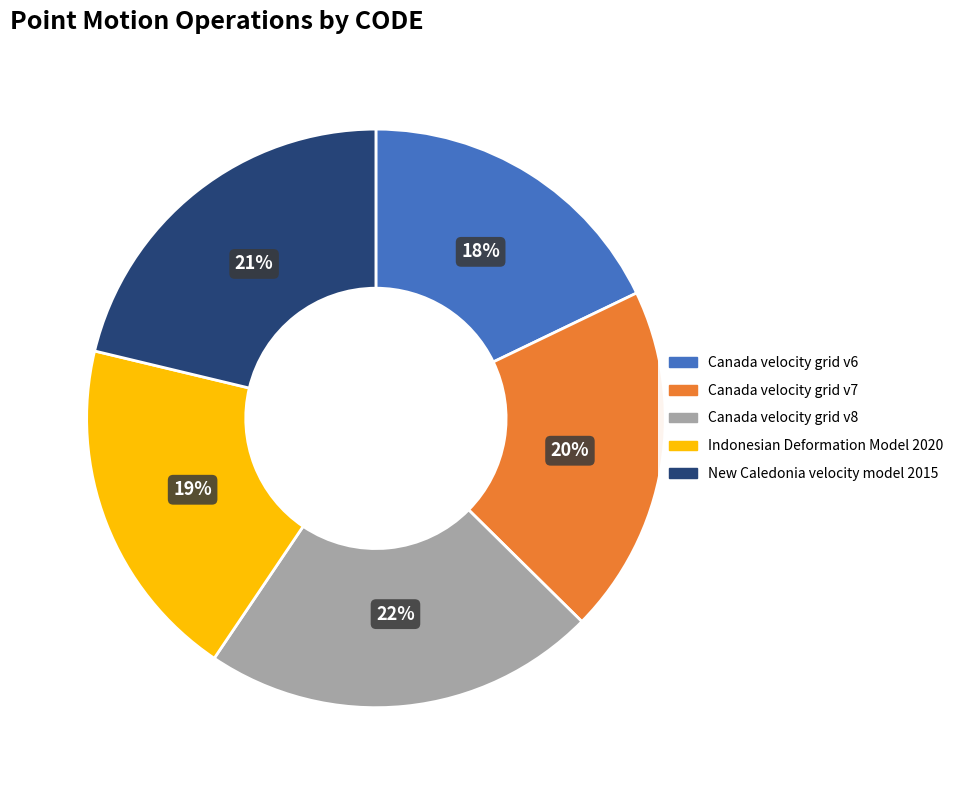

How many segments does this pie chart have?

5